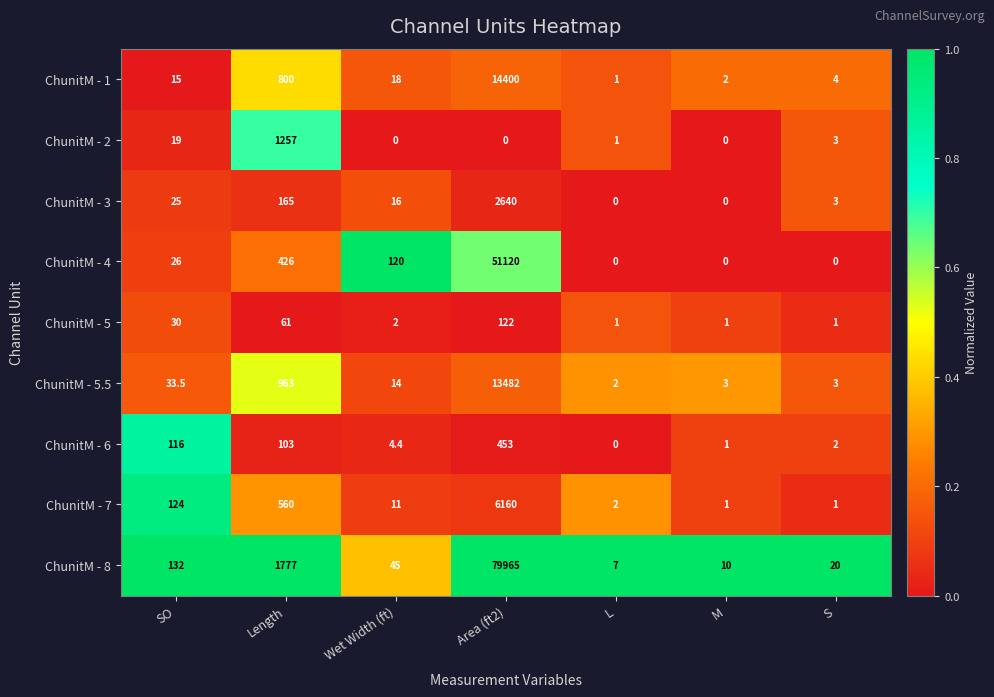

What is the difference between the ChunitM - 3 values at S and M?

3.0